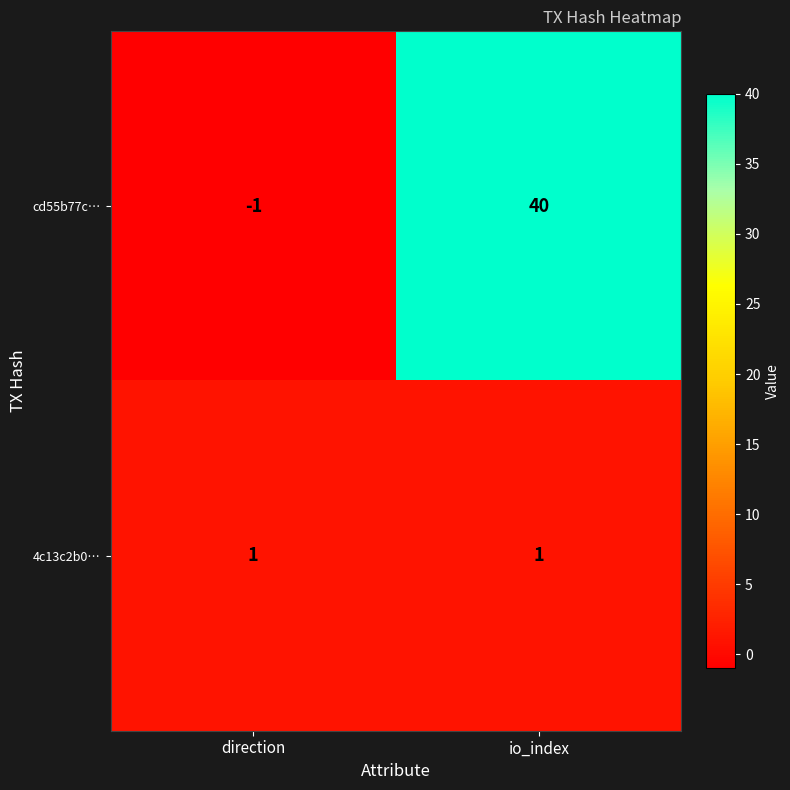

At how many categories does at least one series exceed 29?

1